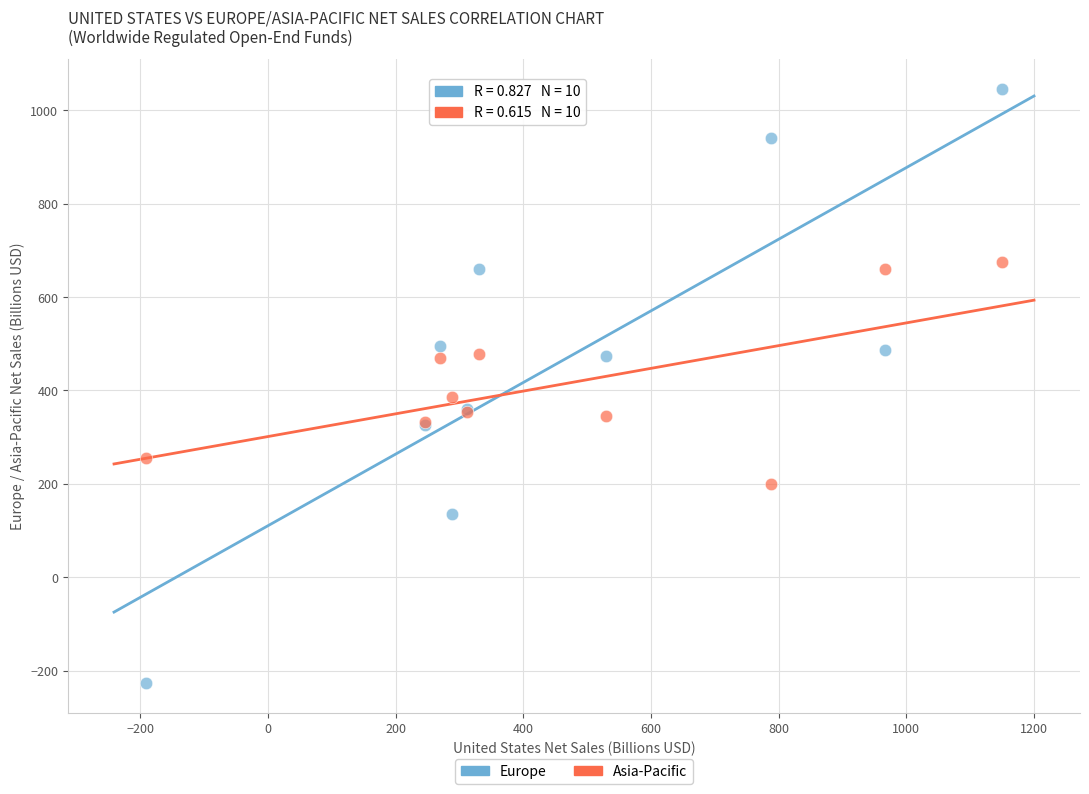

In the Europe series, what Y value is closest to 410?

361